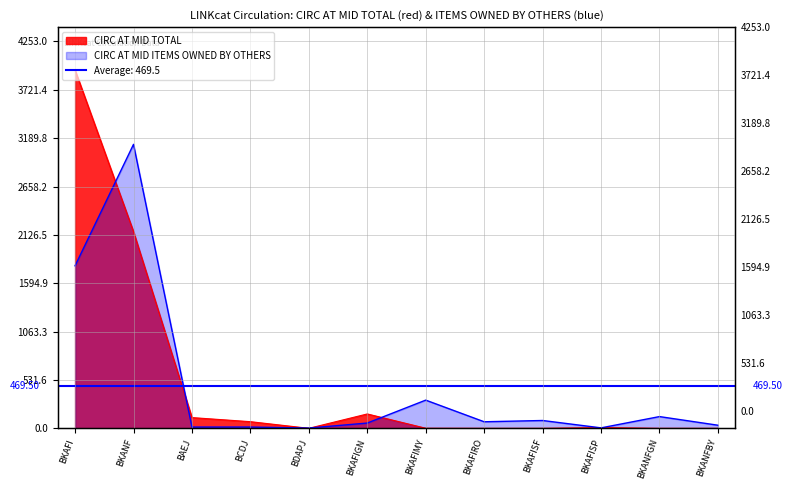

List the labels in order of CIRC AT MID TOTAL value, largest first.

BKAFI, BKANF, BKAFIGN, BAEJ, BCDJ, BKAFISP, BKAFIMY, BDAPJ, BKAFIRO, BKAFISF, BKANFGN, BKANFBY